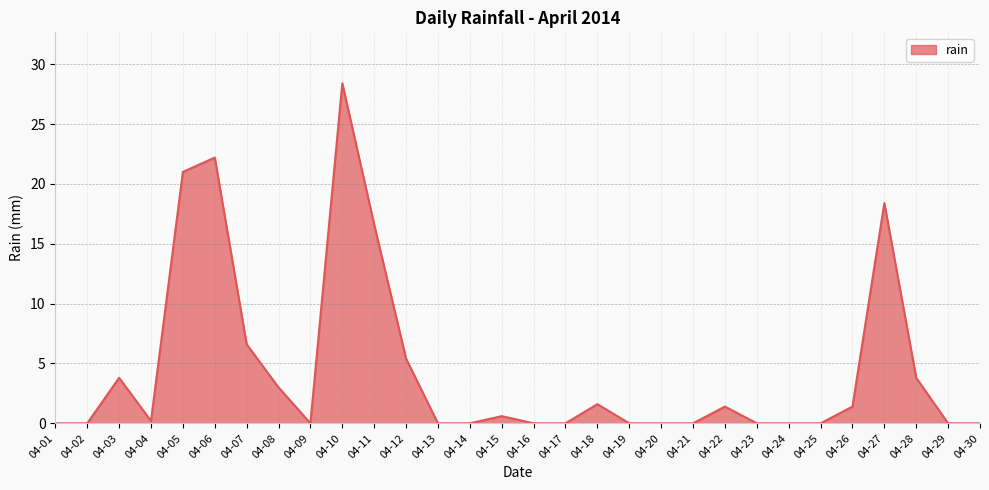

At which category does the chart reach its peak across all series?

04-10